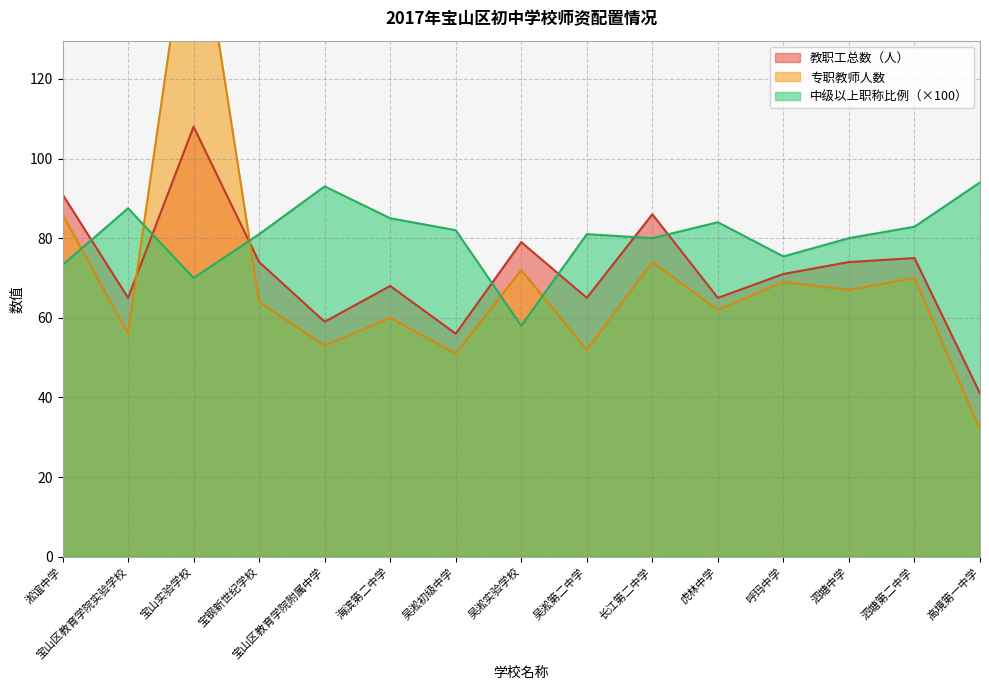

Reading left to right, extract all data points from this chart.

教职工总数（人）: 91.0	65.0	108.0	74.0	59.0	68.0	56.0	79.0	65.0	86.0	65.0	71.0	74.0	75.0	41.0
专职教师人数: 86.0	56.0	170.0	64.0	53.0	60.0	51.0	72.0	52.0	74.0	62.0	69.0	67.0	70.0	32.0
中级以上职称比例: 73.3	87.5	70.0	81.0	93.0	85.0	82.0	58.0	81.0	80.0	84.0	75.4	80.0	82.9	94.0